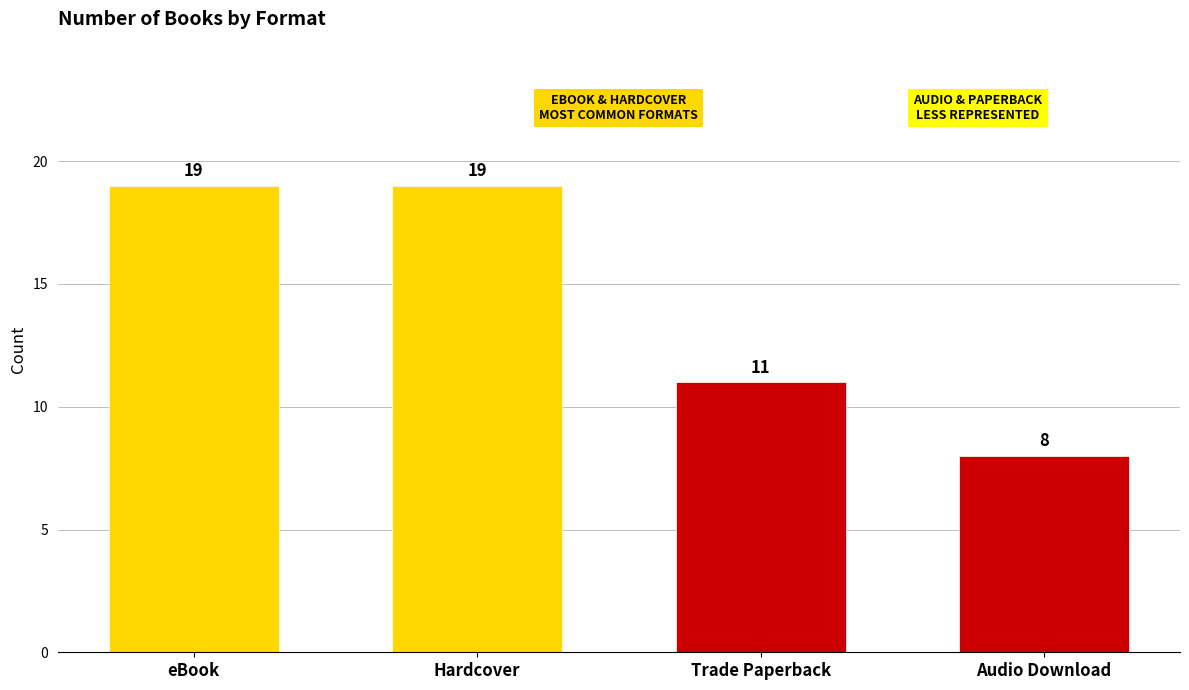

Where is Trade Paperback nearest to the value 1?

Hardcover